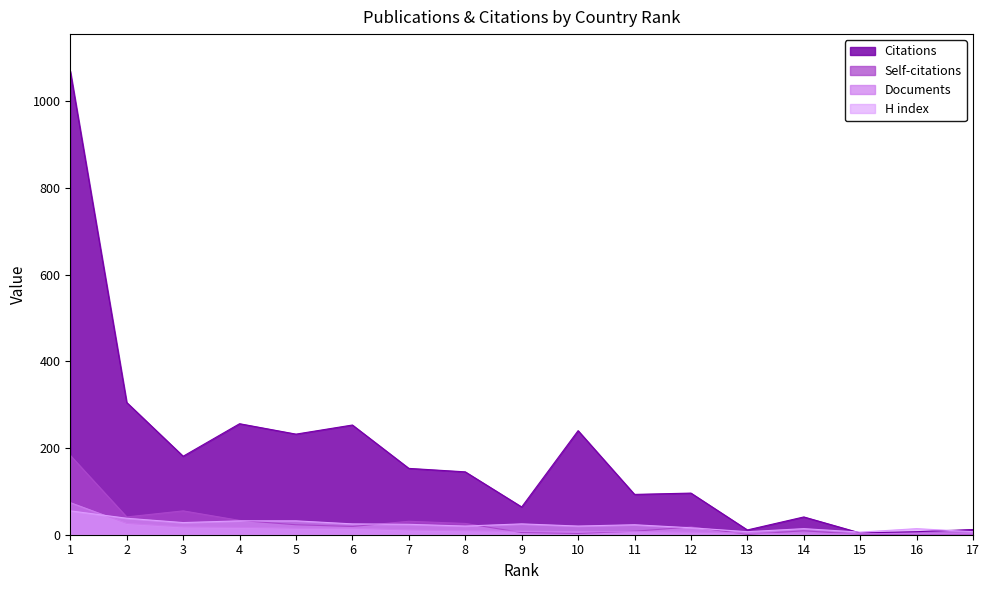

At which category is the sum across all series the highest?

1